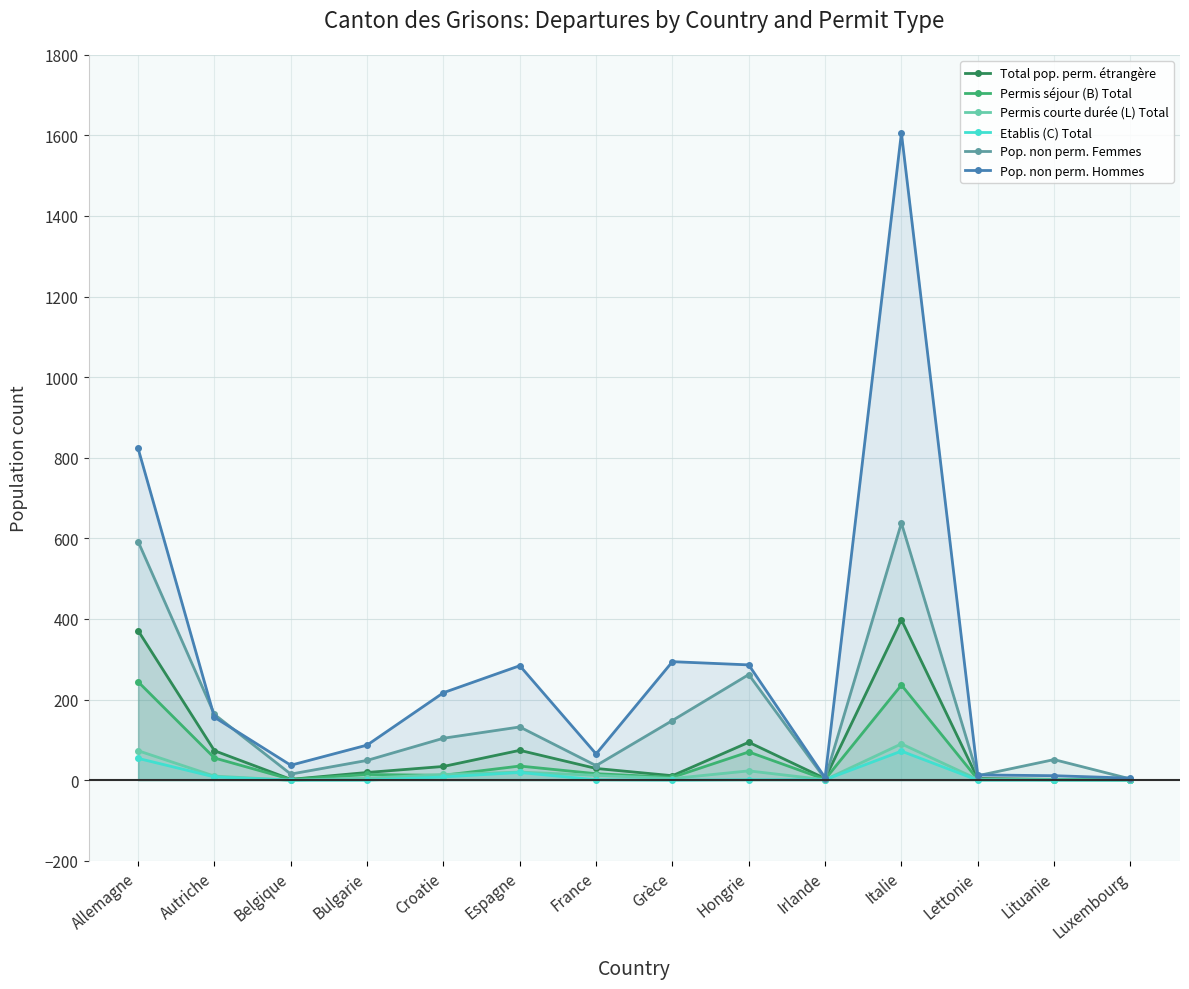

What is the difference between the maximum and minimum values in the Permis courte durée (L) Total series?

90